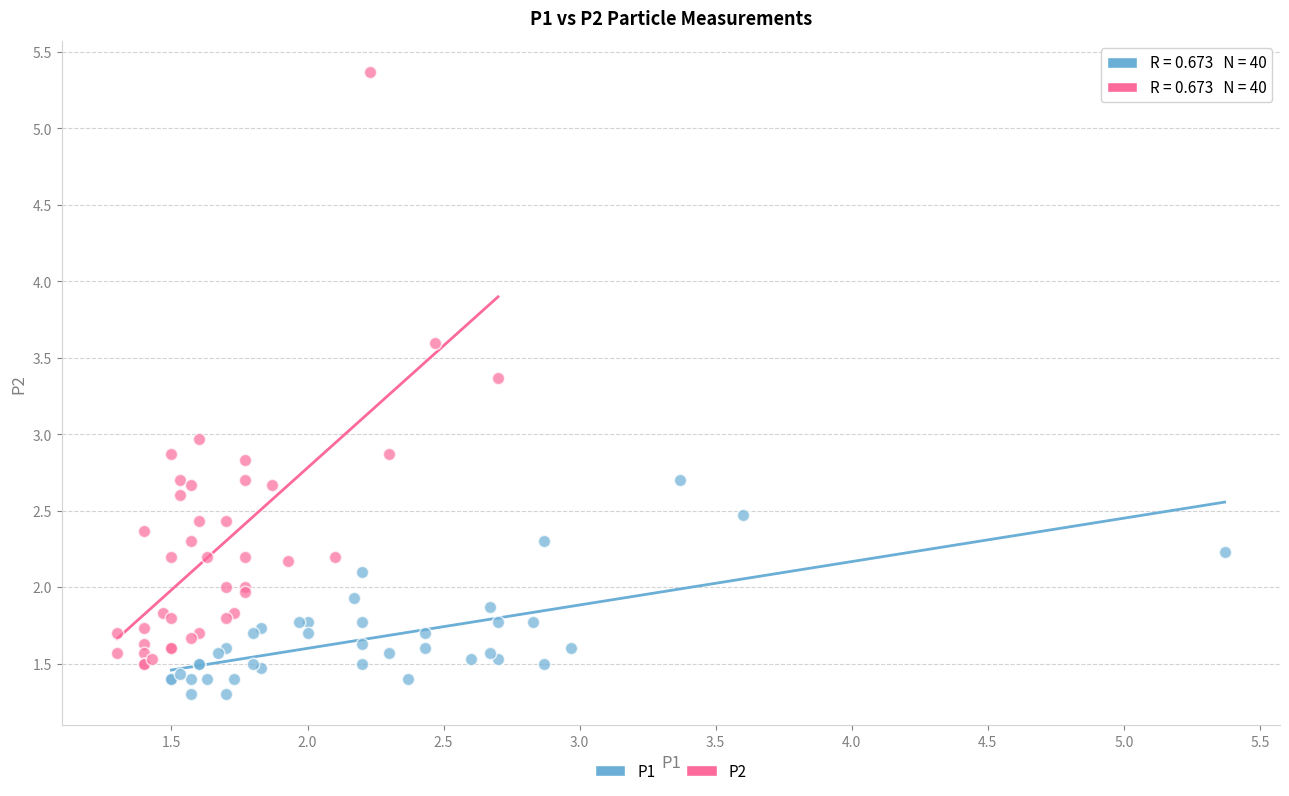

Which series reaches the minimum Y coordinate?

P1